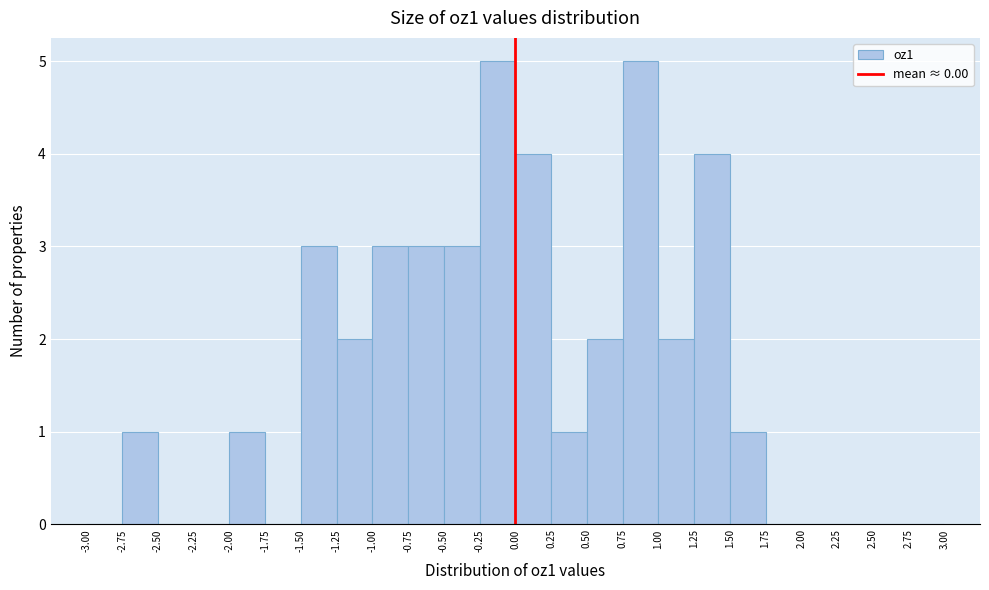

How tall is the bar that spans 0.00 to 0.25 on the x-axis? The values are not printed on the chart, so give them approximately, as read against the axis.

4